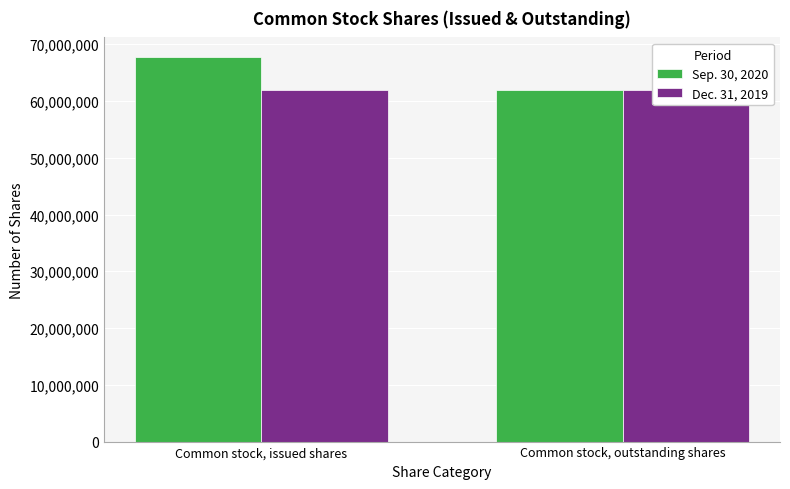

What is the label of the 2nd bar from the left?

Common stock, outstanding shares